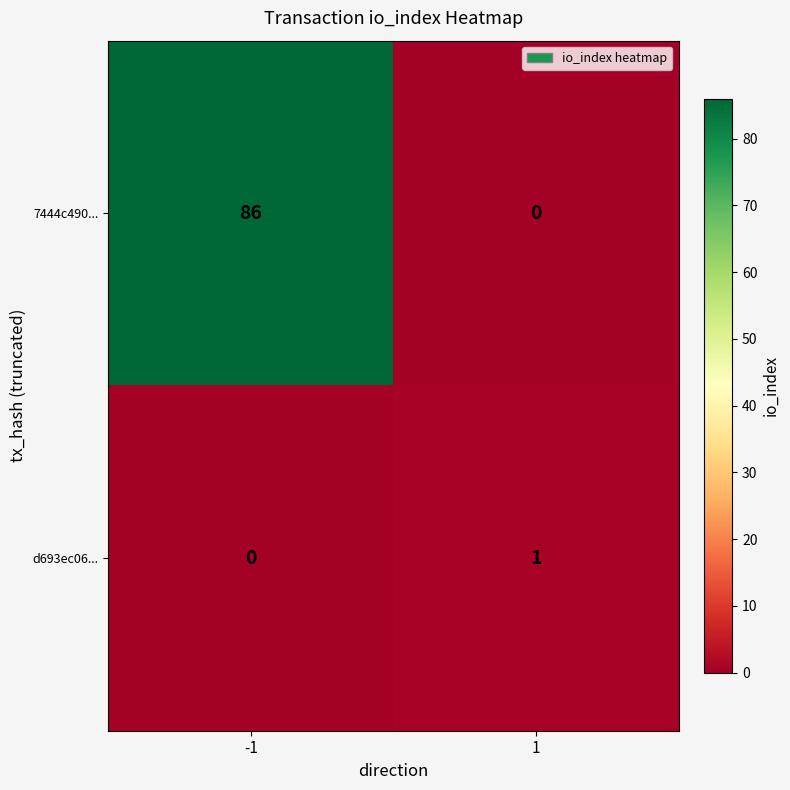

List the labels in order of d693ec06... value, largest first.

1, -1